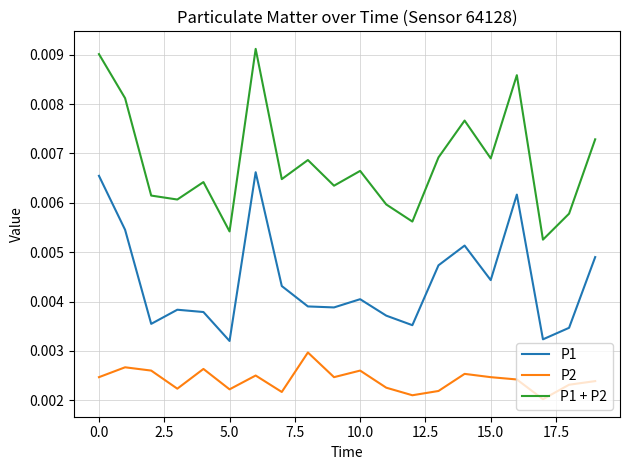

List the series in order of their overall mean, highest first.

P1 + P2, P1, P2